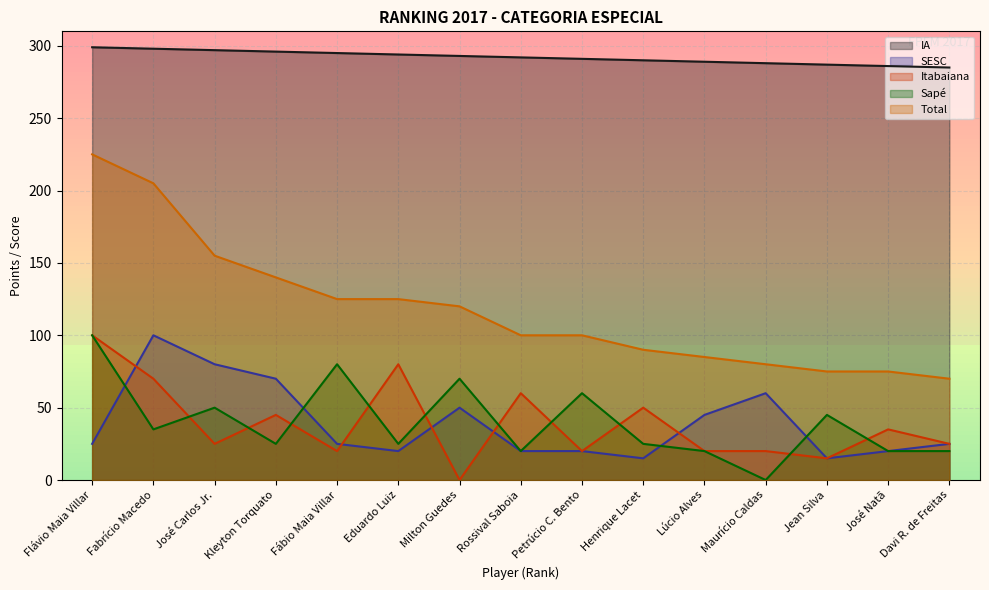

At which category does SESC reach its first local peak?

Fabrício Macedo